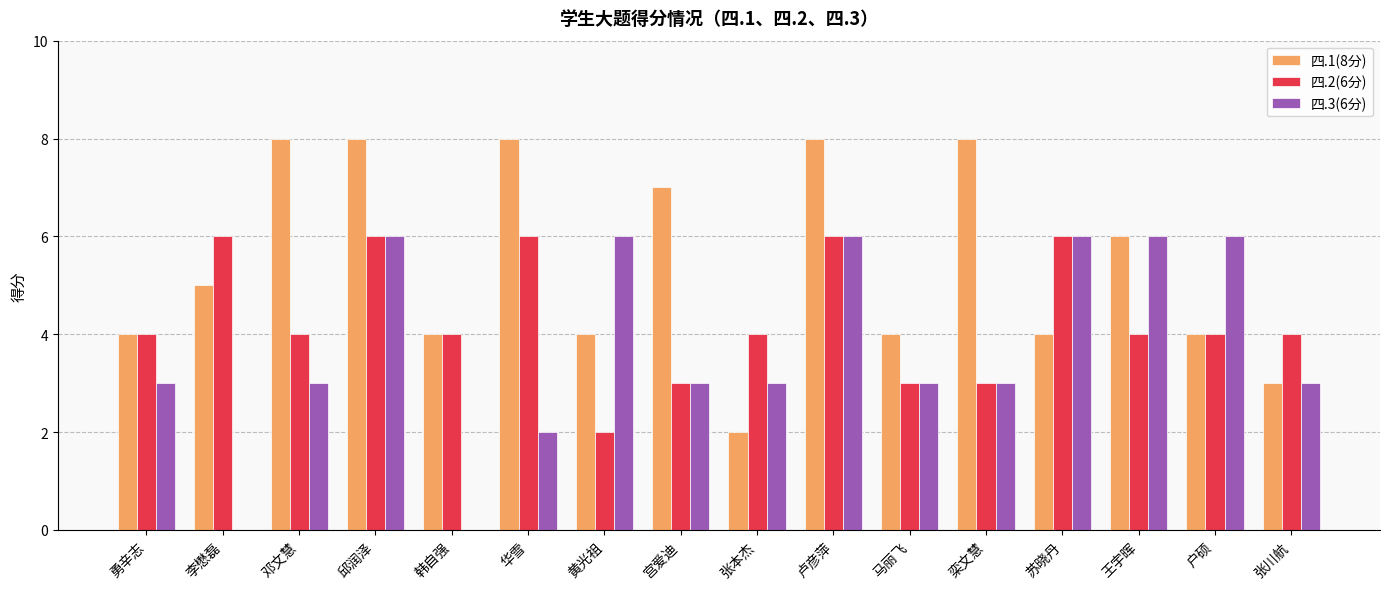

How many distinct data groups are displayed?

3